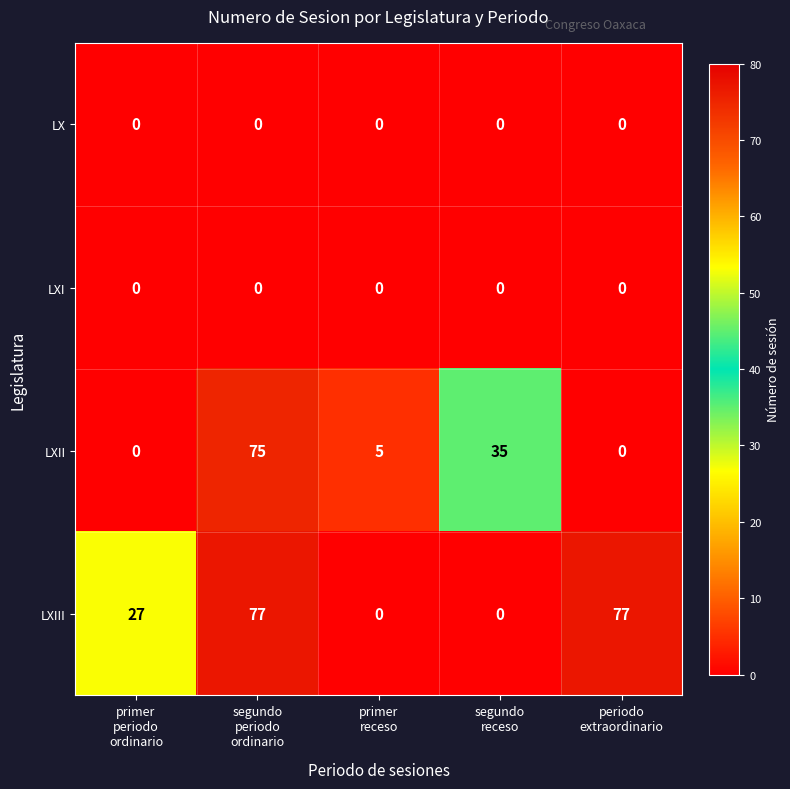

How many categories are shown in the chart?

5